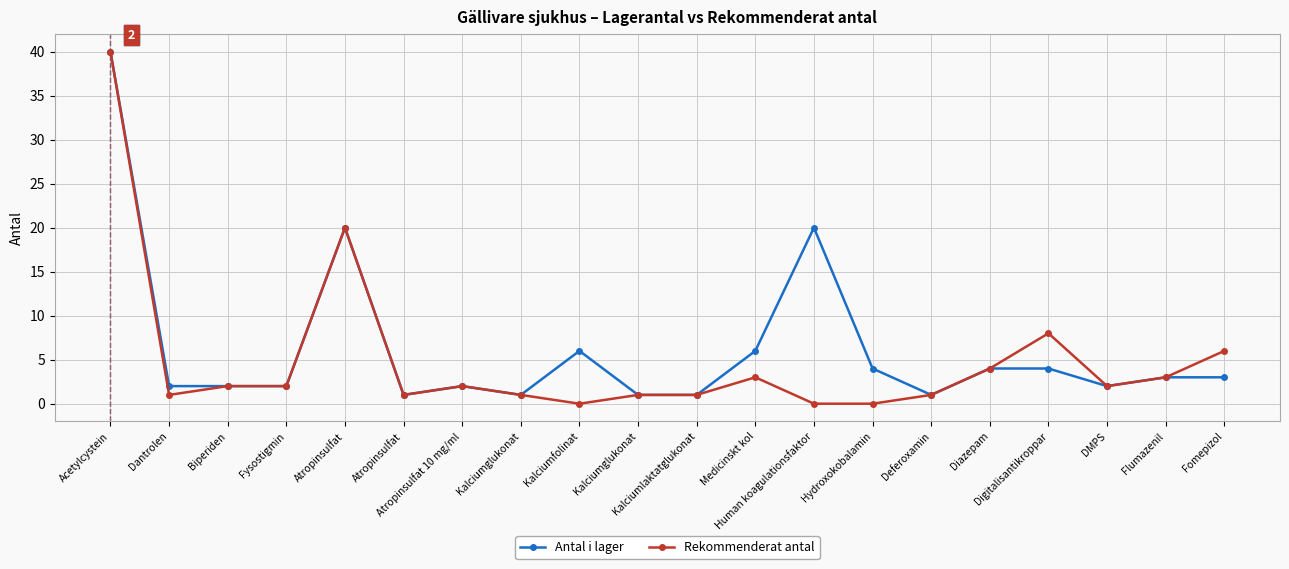

What are all the series names shown in the legend?

Antal i lager, Rekommenderat antal